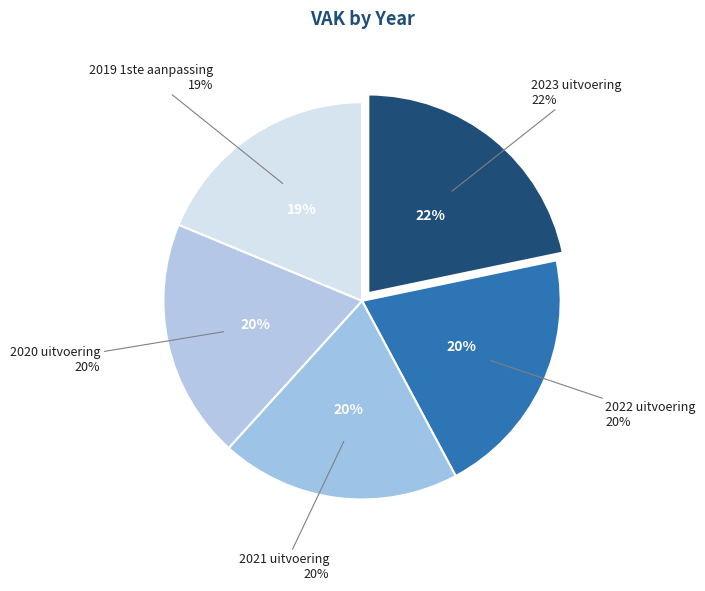

What is the smallest slice in the pie chart?

2019 1ste aanpassing